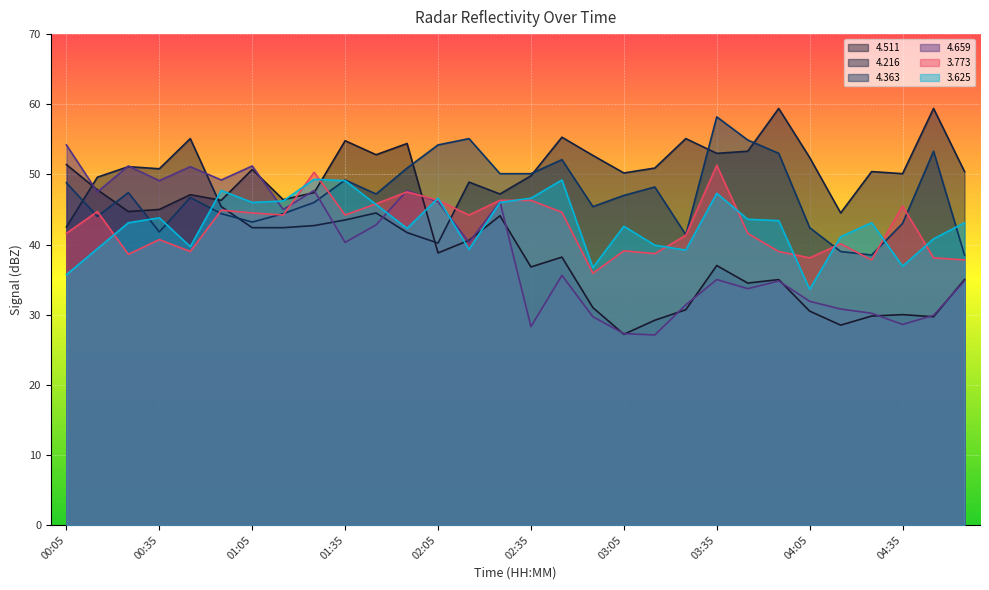

The value of   3.773 at 00:45 is 53.2. True or false?

False